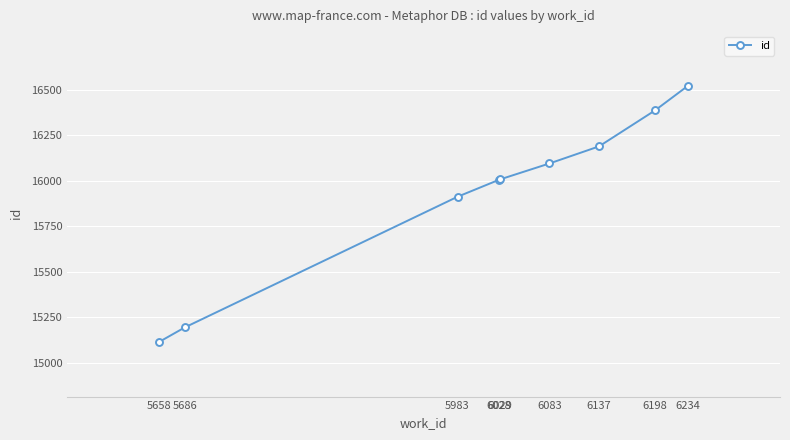

What is the greatest value displayed?

16524